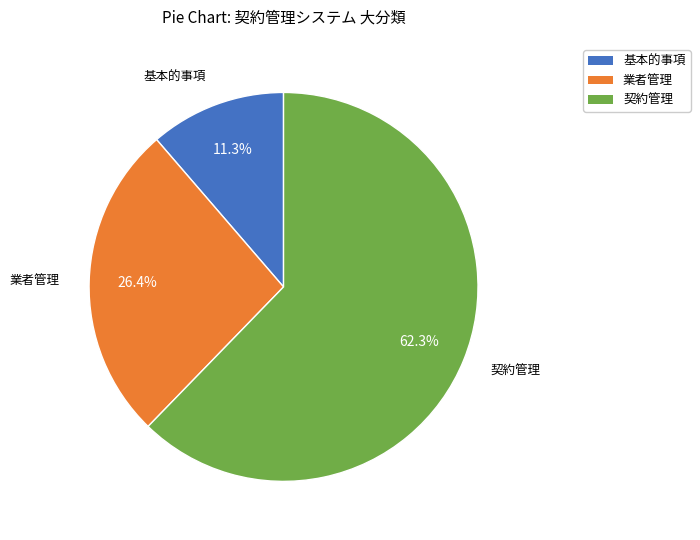

How many segments does this pie chart have?

3